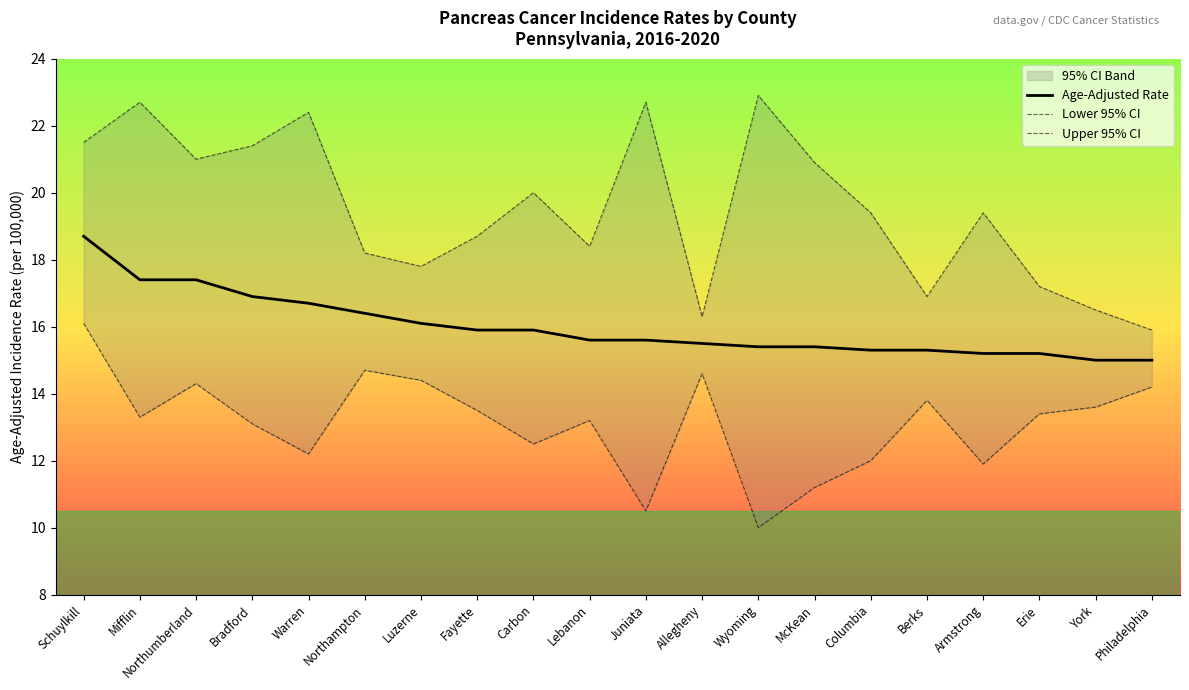

Reading right to left, list all the values displayed in this chart.

Age-Adjusted Rate: 15.0	15.0	15.2	15.2	15.3	15.3	15.4	15.4	15.5	15.6	15.6	15.9	15.9	16.1	16.4	16.7	16.9	17.4	17.4	18.7
Lower 95% CI: 14.2	13.6	13.4	11.9	13.8	12.0	11.2	10.0	14.6	10.5	13.2	12.5	13.5	14.4	14.7	12.2	13.1	14.3	13.3	16.1
Upper 95% CI: 15.9	16.5	17.2	19.4	16.9	19.4	20.9	22.9	16.3	22.7	18.4	20.0	18.7	17.8	18.2	22.4	21.4	21.0	22.7	21.5